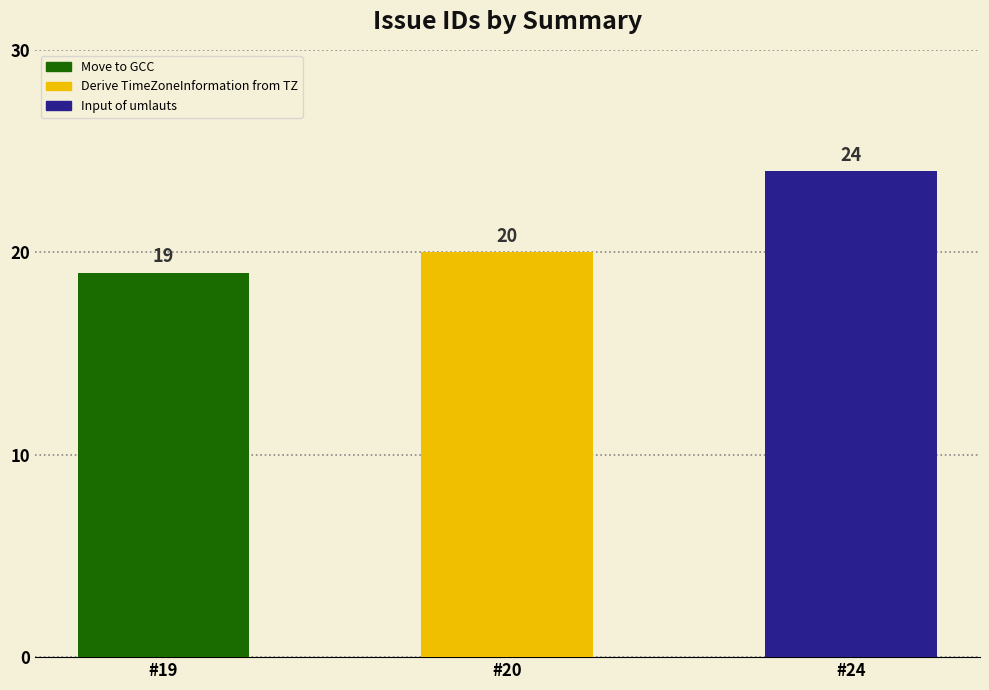

Reading right to left, what are all the values shown in this chart?

Input of umlauts=24	Derive TimeZoneInformation from TZ=20	Move to GCC=19